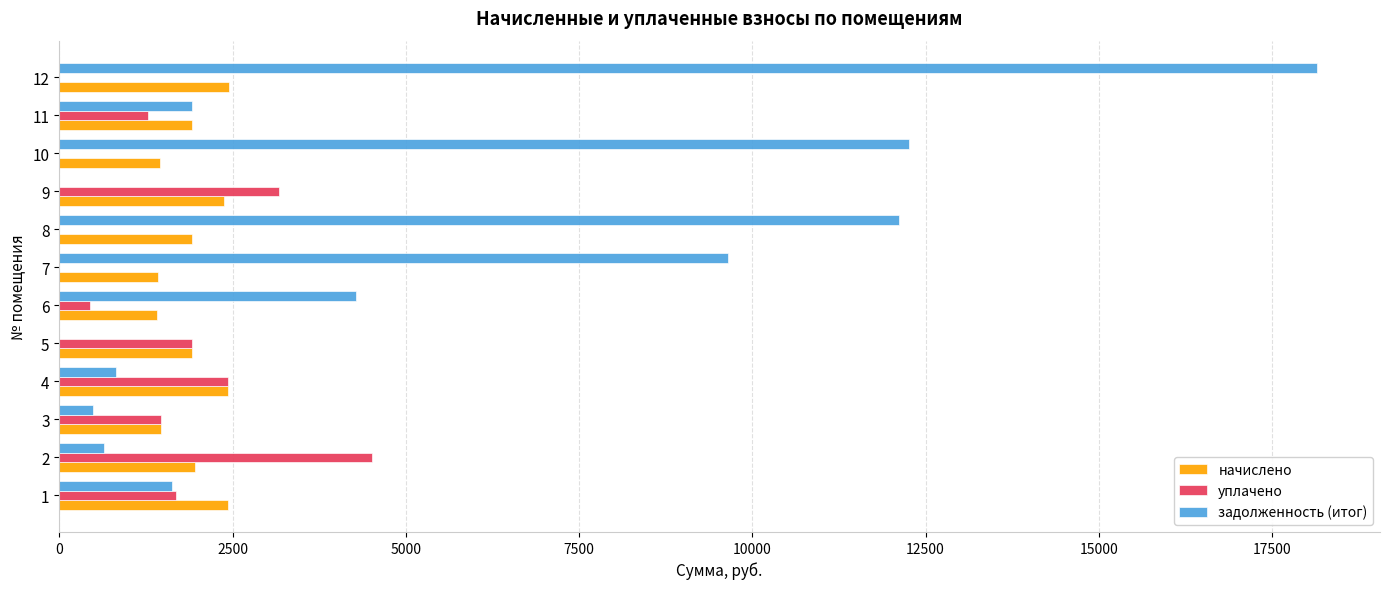

What is the average value of the уплачено series?

1410.8